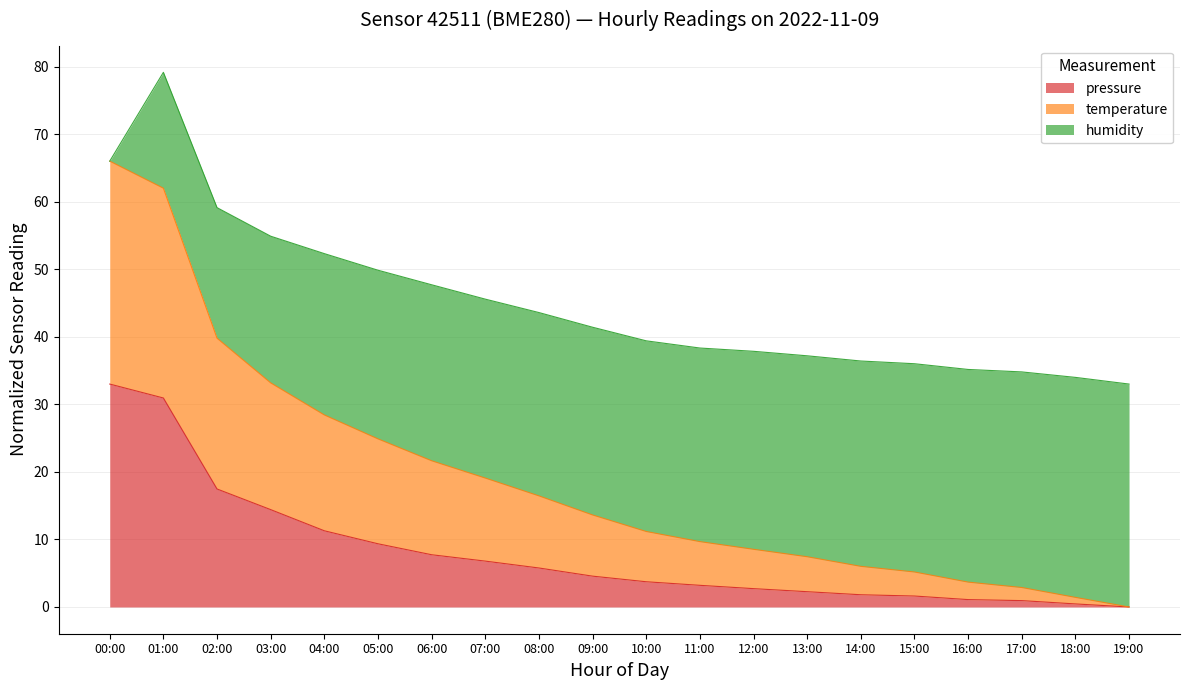

At which category is the sum across all series the highest?

01:00